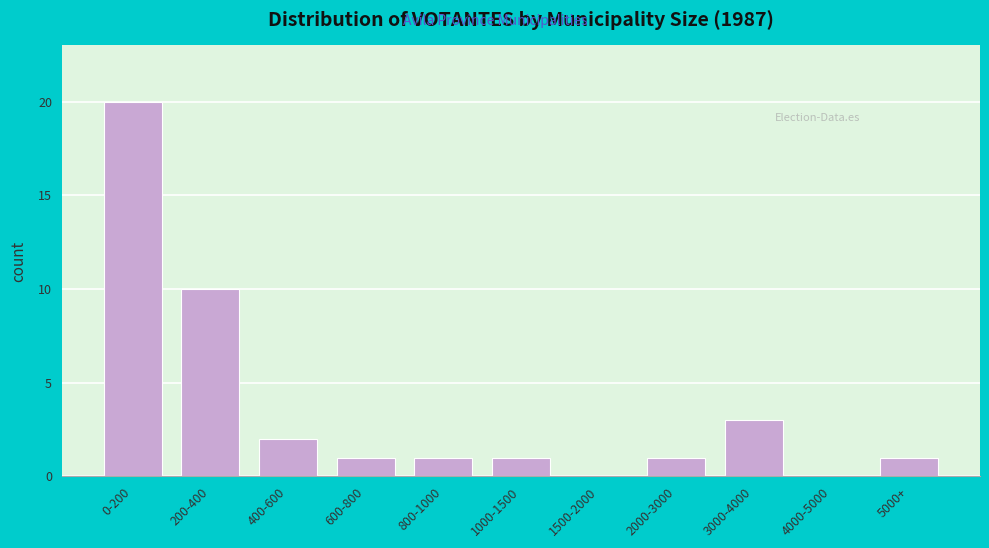

Reading left to right, transcribe all the data shown in this chart.

0-200=20	200-400=10	400-600=2	600-800=1	800-1000=1	1000-1500=1	1500-2000=0	2000-3000=1	3000-4000=3	4000-5000=0	5000+=1